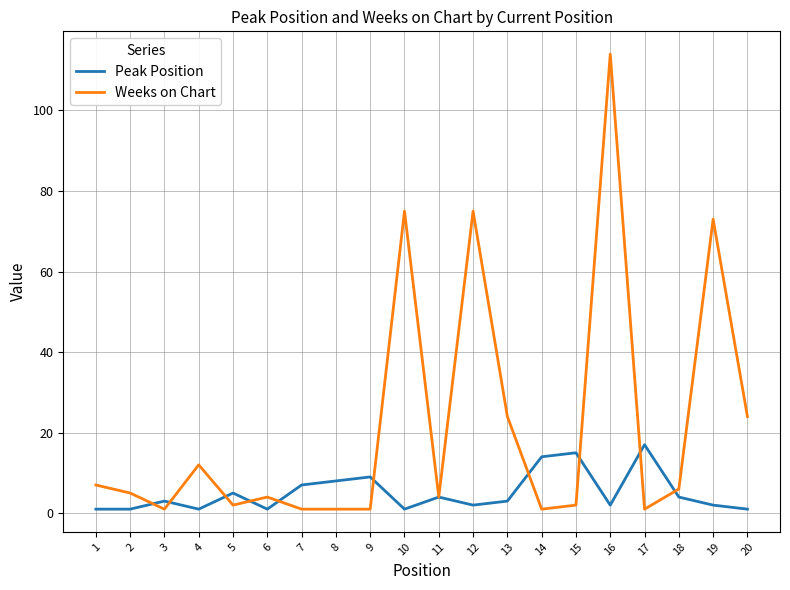

Which series has the widest spread of values?

Weeks on Chart